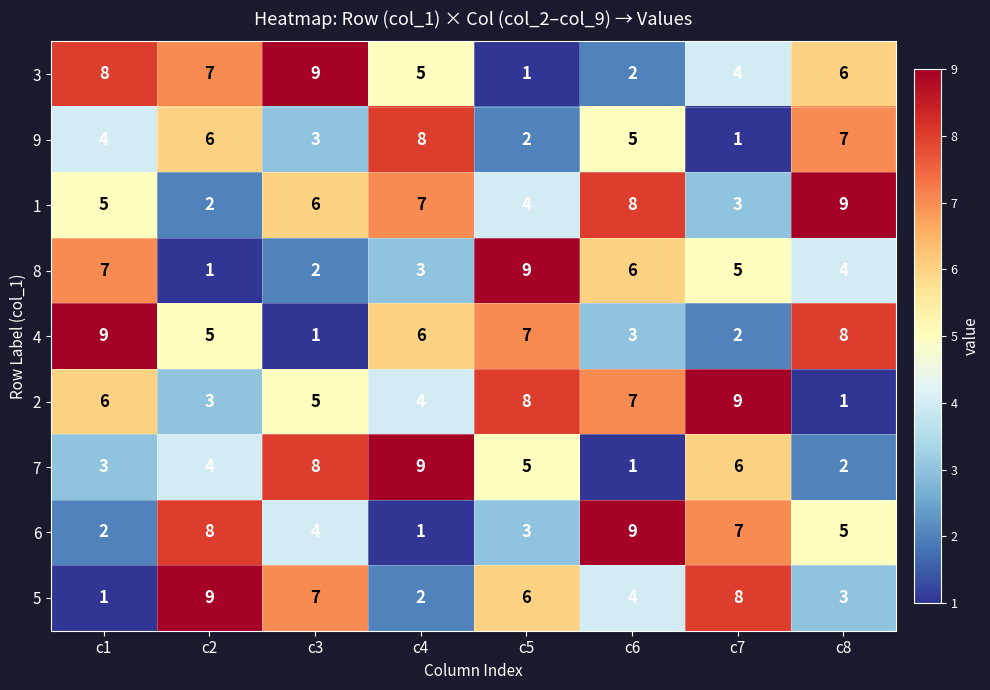

Count the 2 values in the range 4 to 8.

5